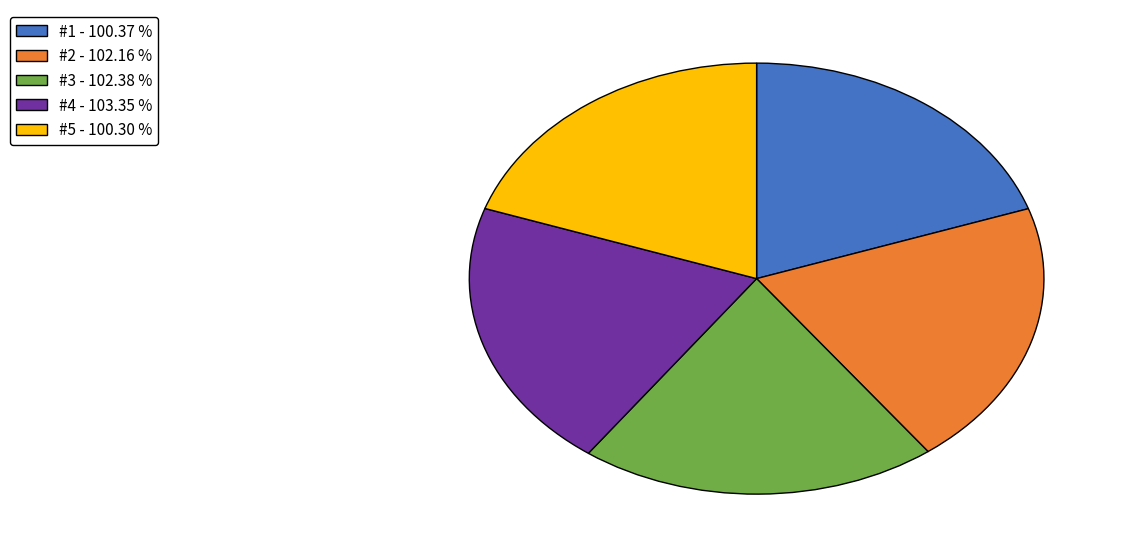

Does #3 - 102.38 % account for over 50% of the chart?

No